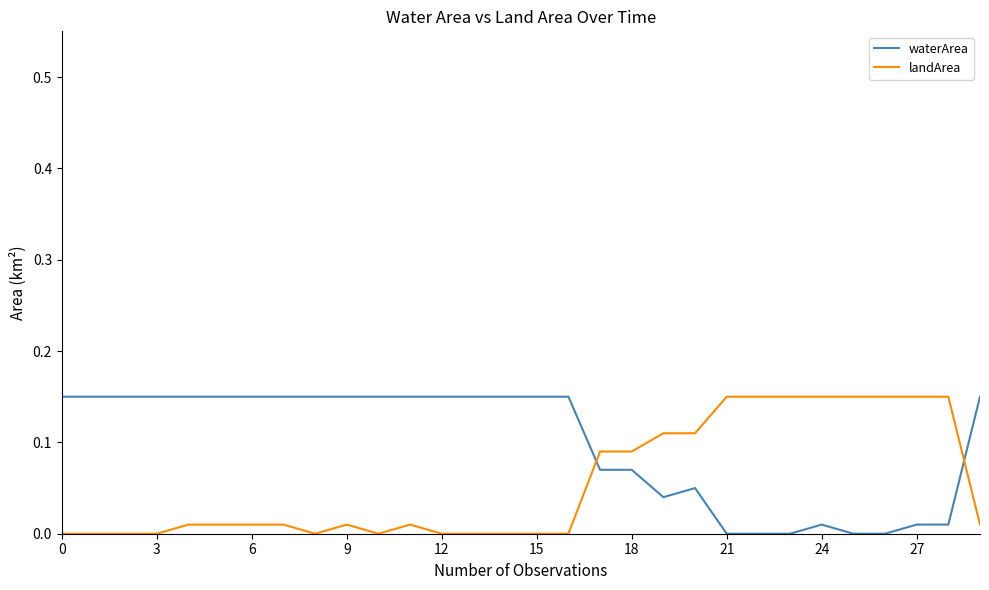

True or false: waterArea and landArea cross at least once.

True